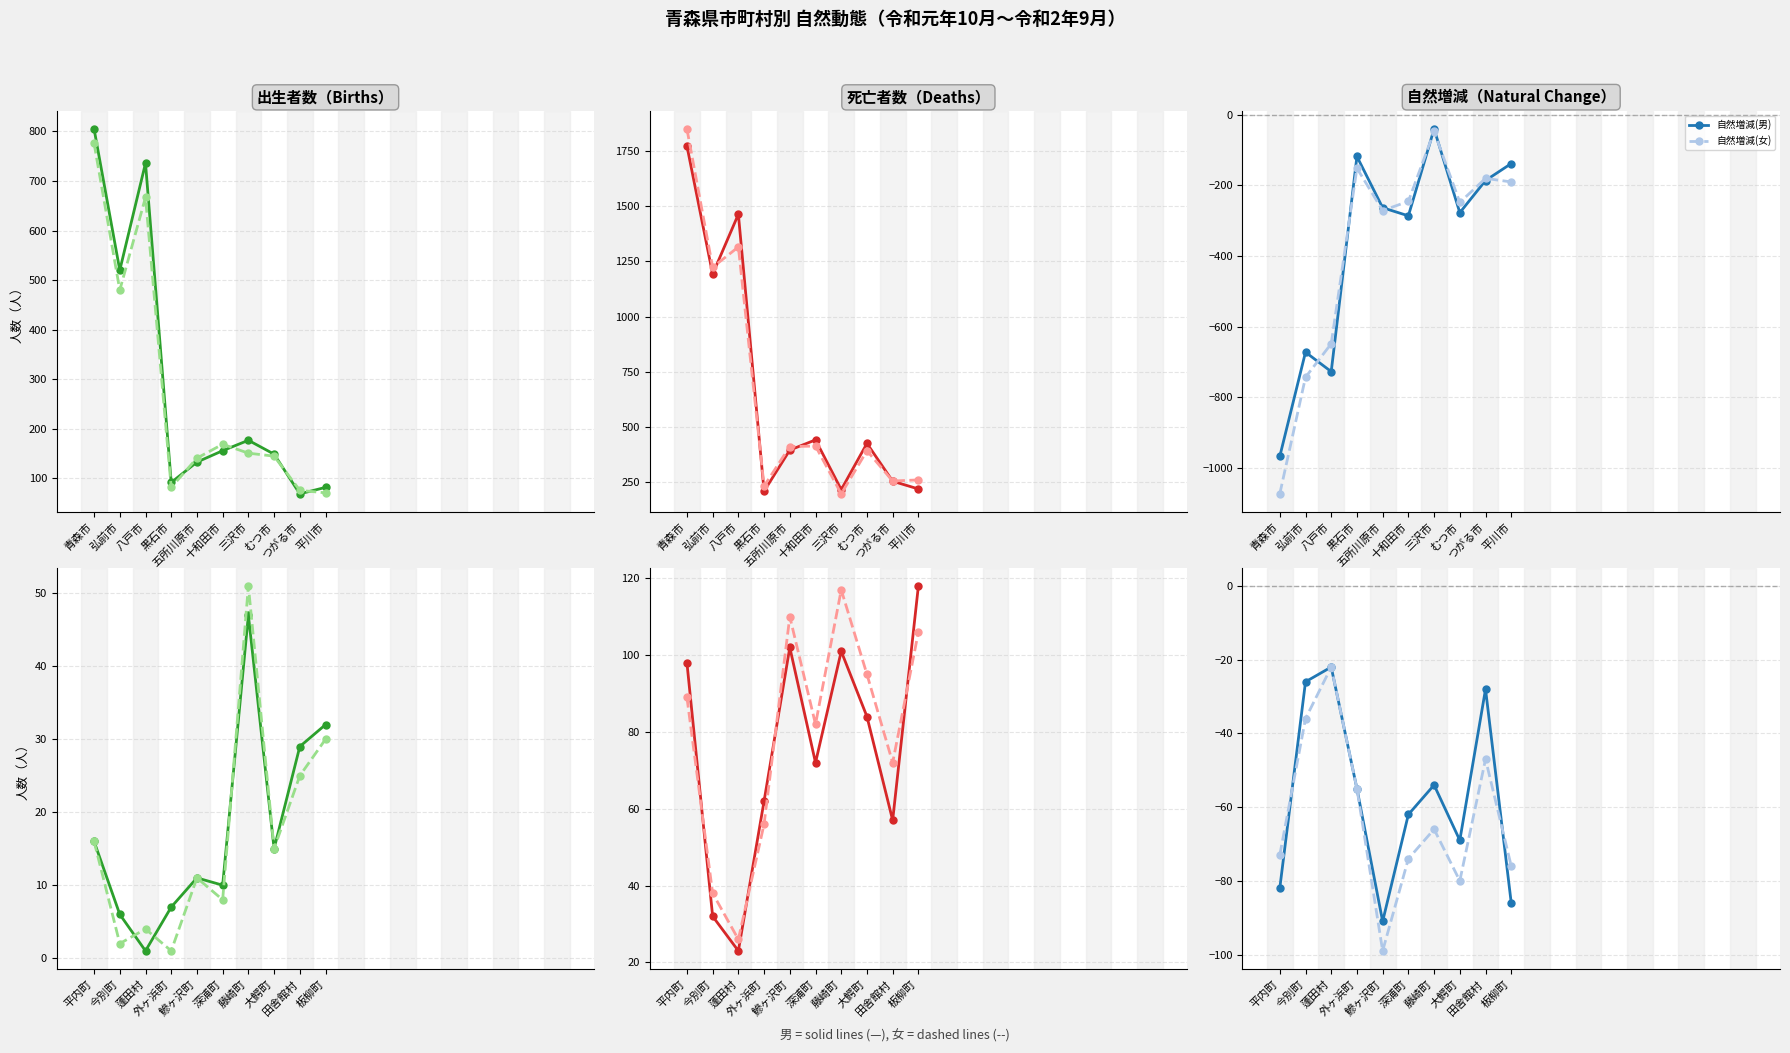

What is the difference between the 出生者数(男) values at 田舎館村 and 外ヶ浜町?

22